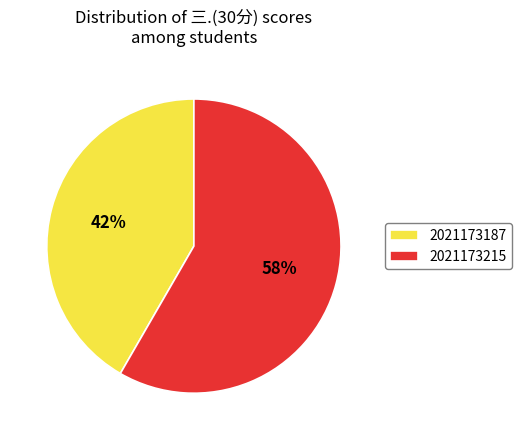

Combined, do 2021173215 and 2021173187 account for over 50%?

Yes